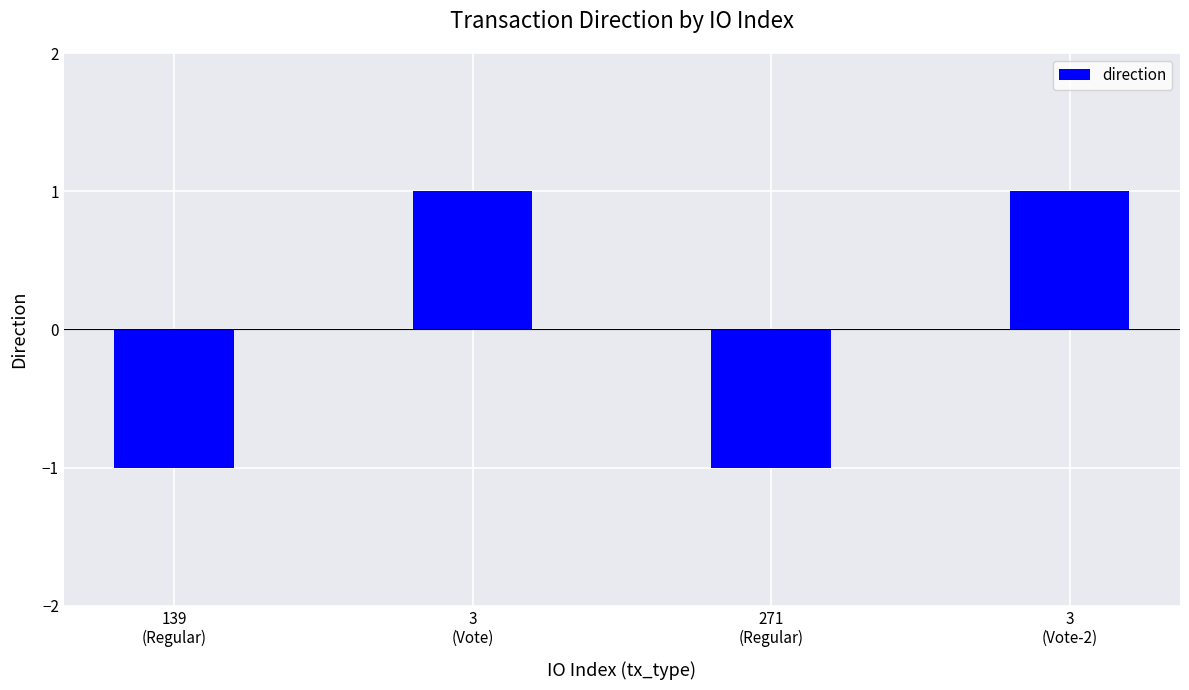

Reading left to right, what are all the values shown in this chart?

-1	1	-1	1